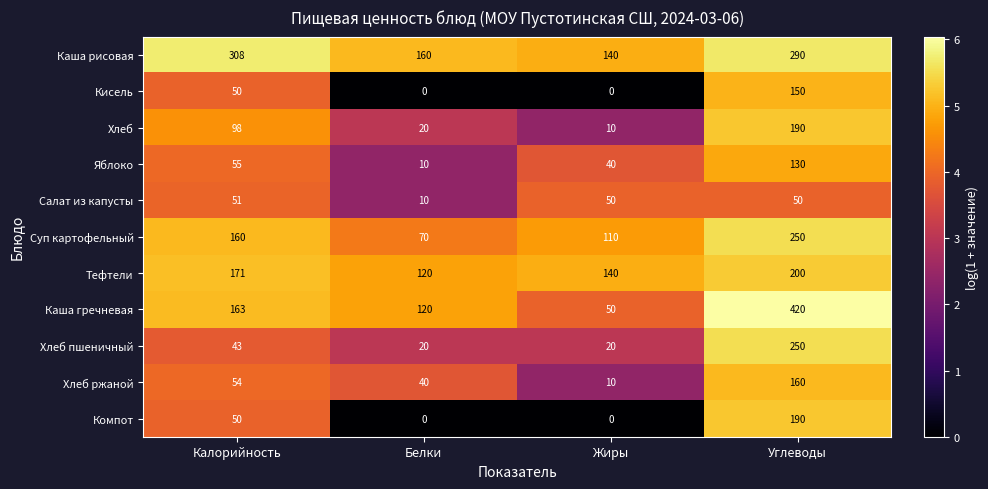

List the labels in order of Хлеб ржаной value, smallest first.

Жиры, Белки, Калорийность, Углеводы